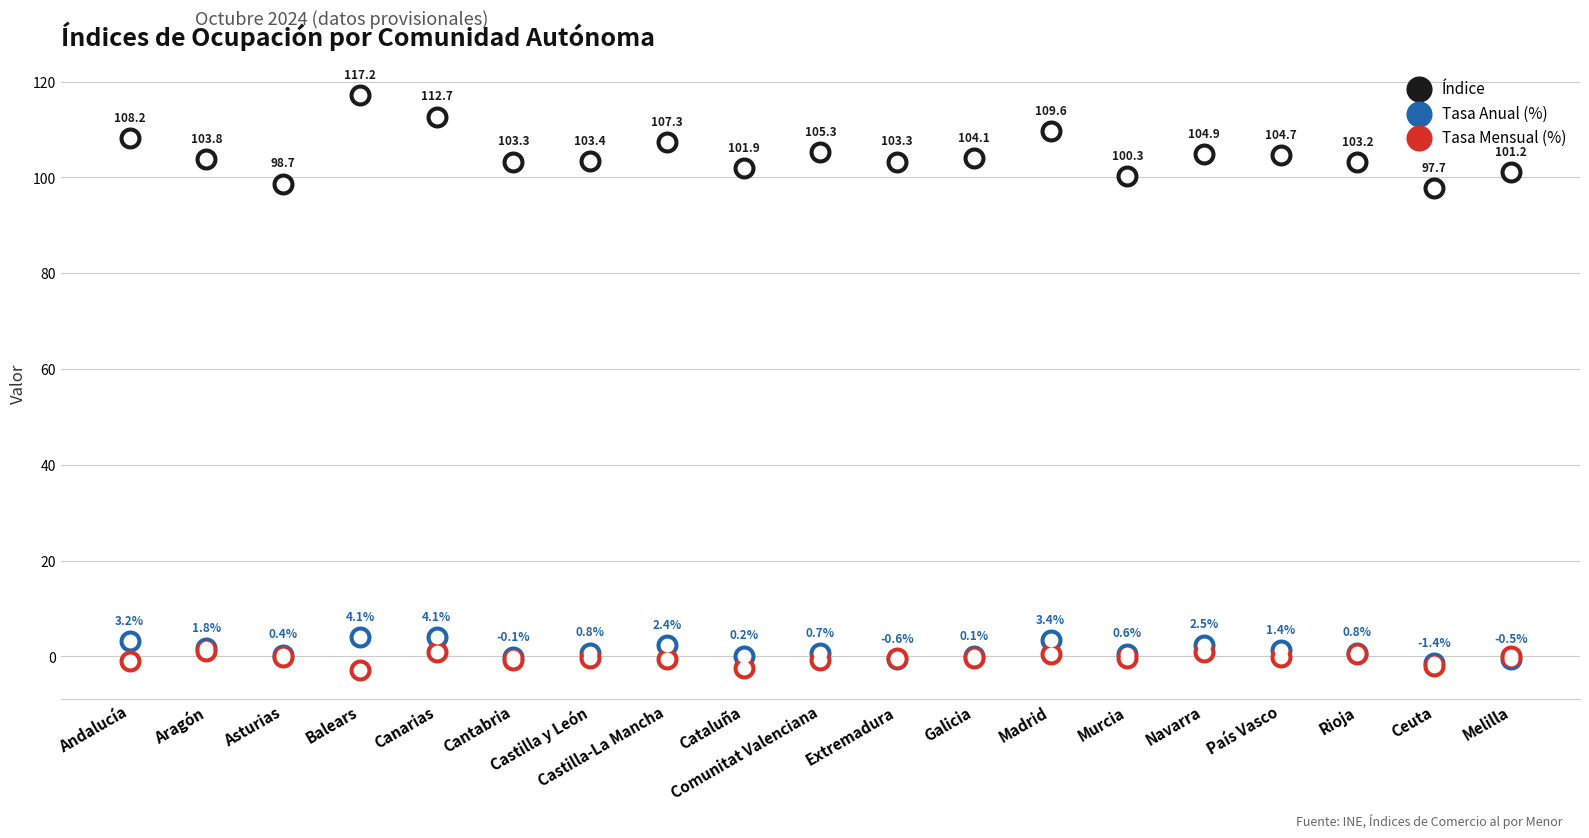

At how many categories does at least one series exceed 17?

19